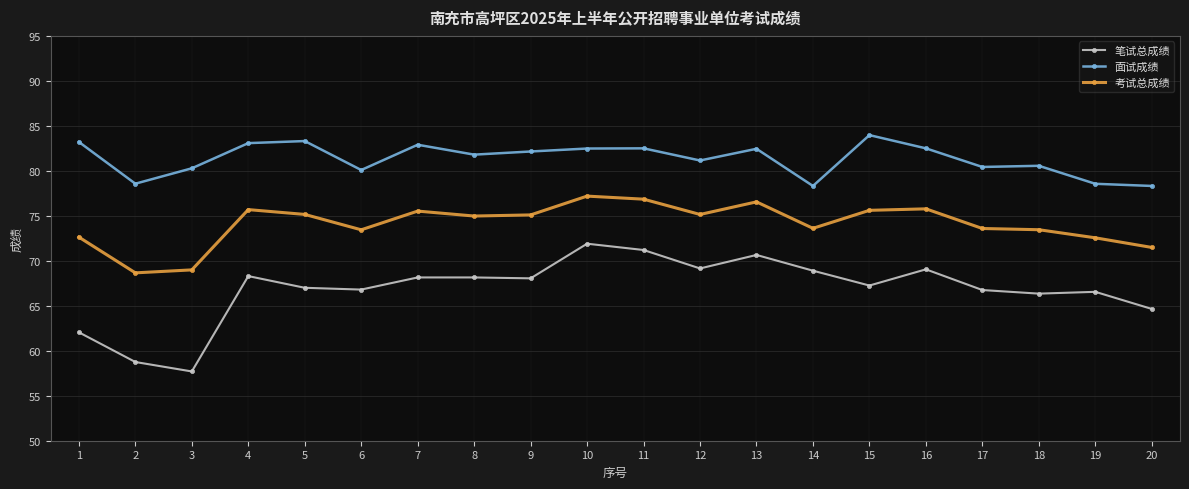

Which category has the lowest value in the 笔试总成绩 series?

3